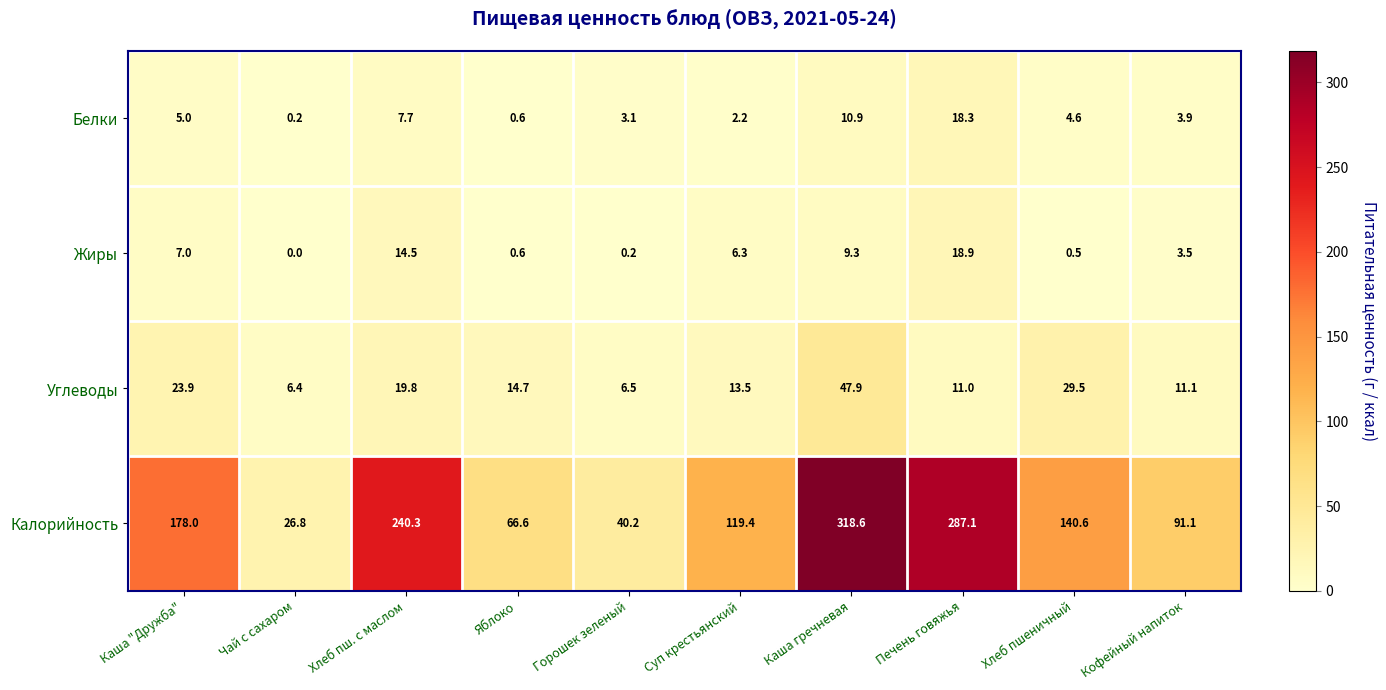

Count the number of categories in the chart.

10